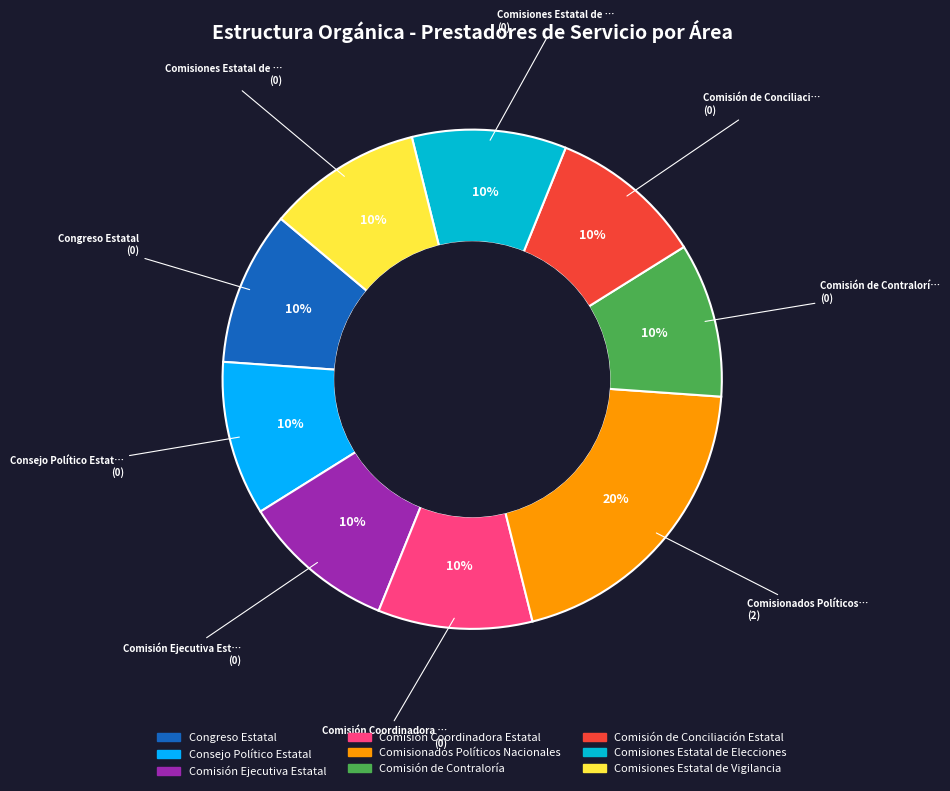

How many slices are in this pie chart?

9